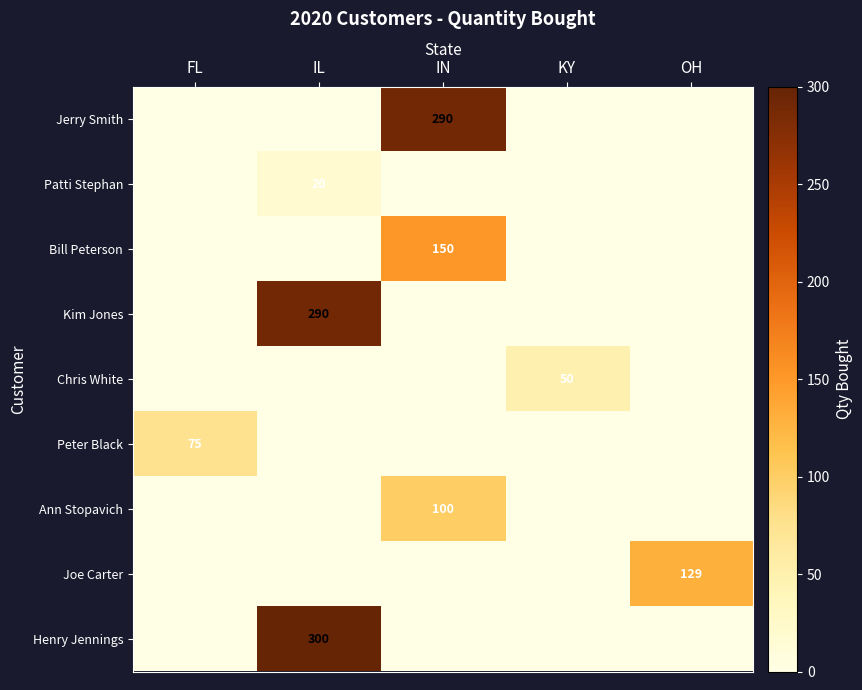

At OH, list the series in order from smallest to largest.

Jerry Smith, Patti Stephan, Bill Peterson, Kim Jones, Chris White, Peter Black, Ann Stopavich, Henry Jennings, Joe Carter